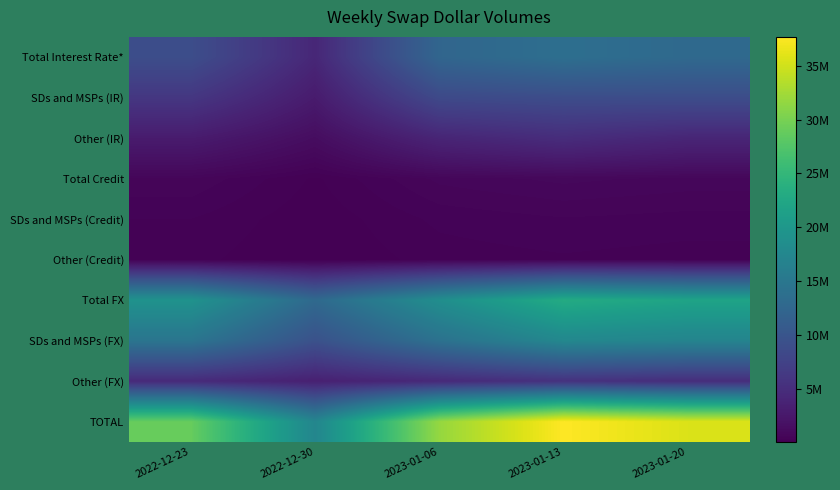

Which series changed the most between 2023-01-13 and 2023-01-20?

TOTAL